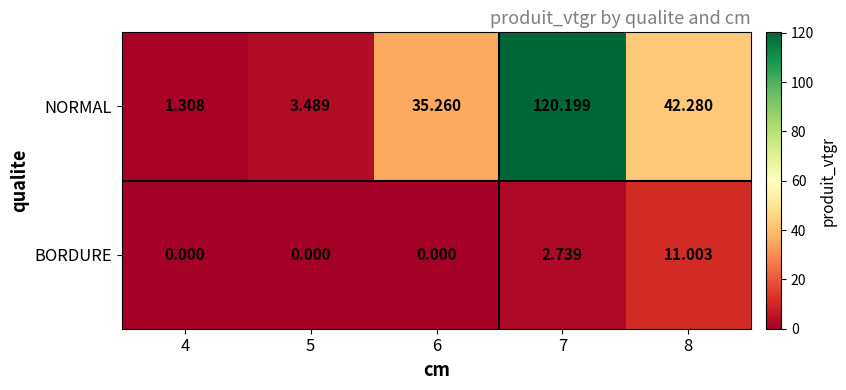

List the series in order of their peak value, highest first.

NORMAL, BORDURE